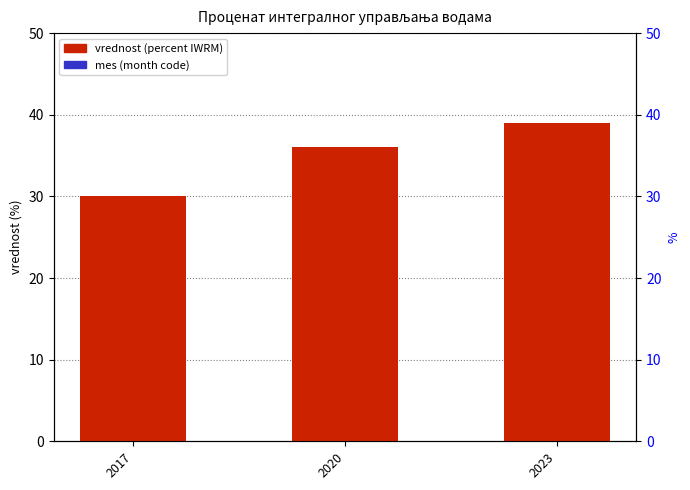

What is the average value of the vrednost series?

35